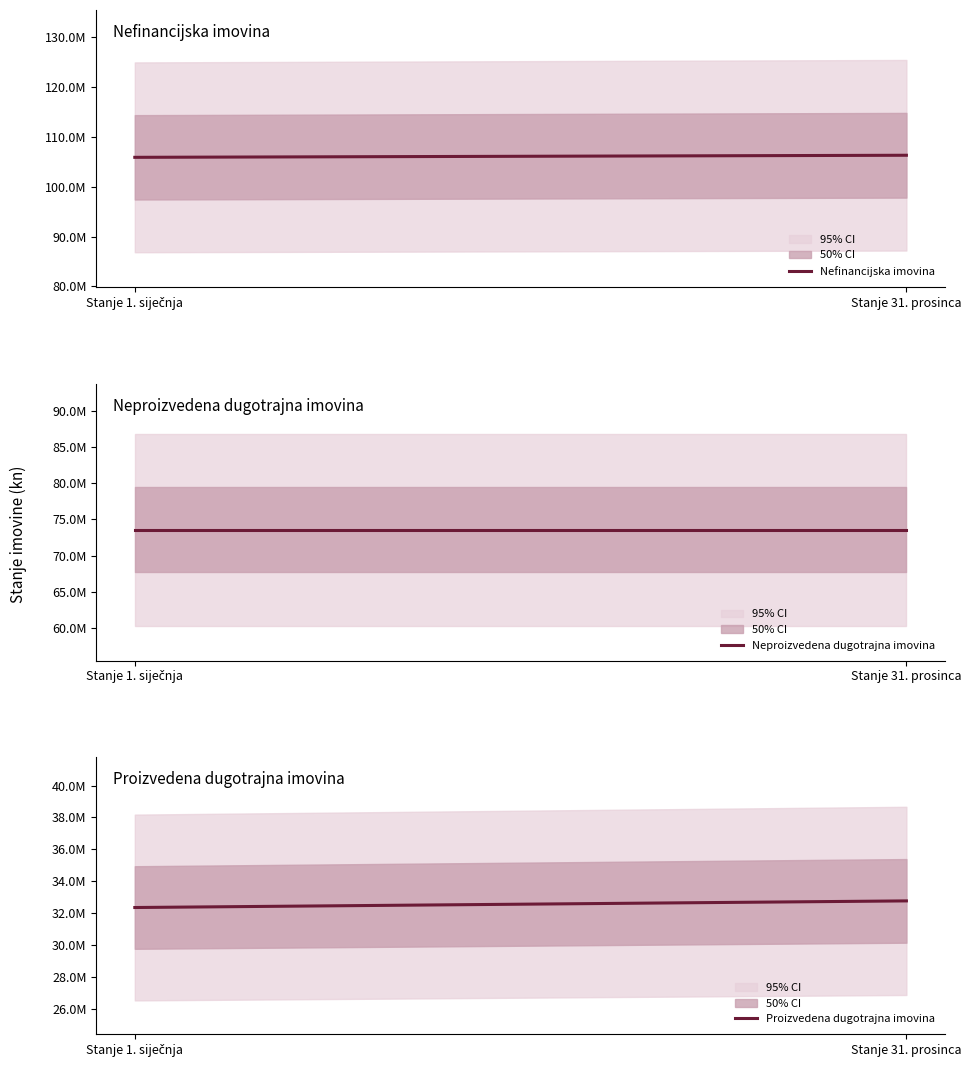

At which label does Proizvedena dugotrajna imovina reach its peak?

Stanje 31. prosinca